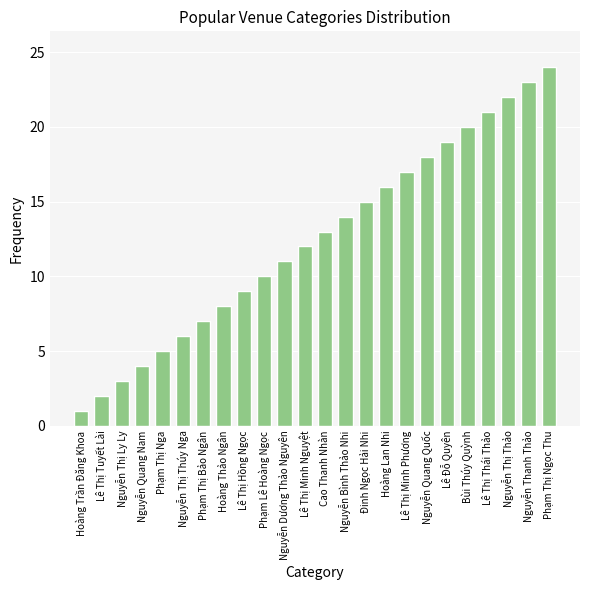

Reading right to left, extract all data points from this chart.

24	23	22	21	20	19	18	17	16	15	14	13	12	11	10	9	8	7	6	5	4	3	2	1